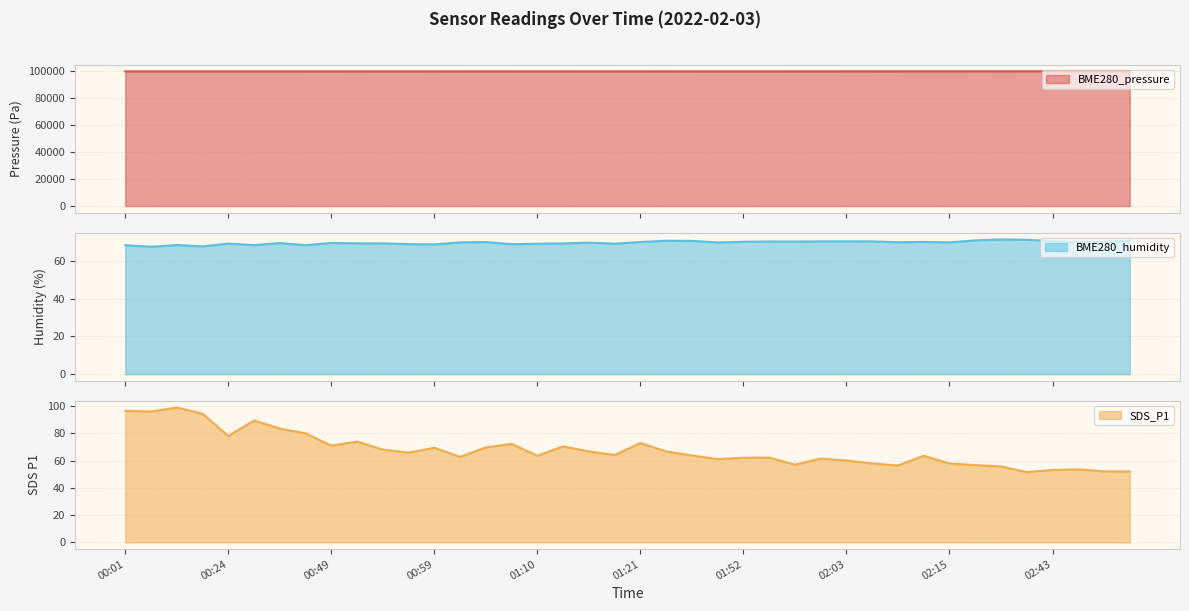

What is the approximate value of BME280_humidity at 00:10?

67.7